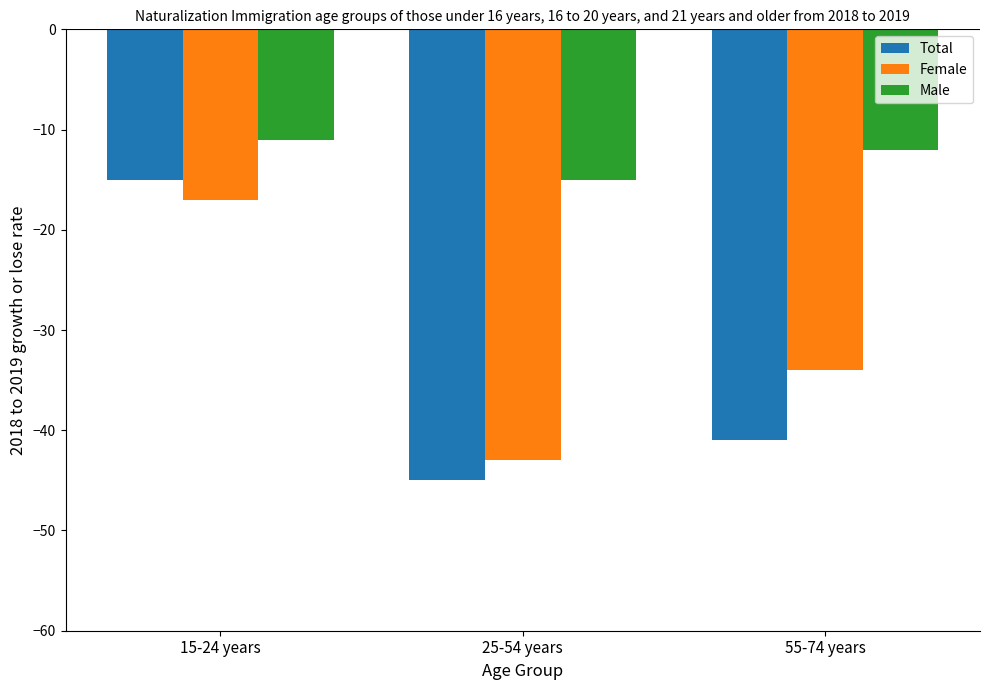

What is the value of the Total bar at the 3rd from the left?

-41